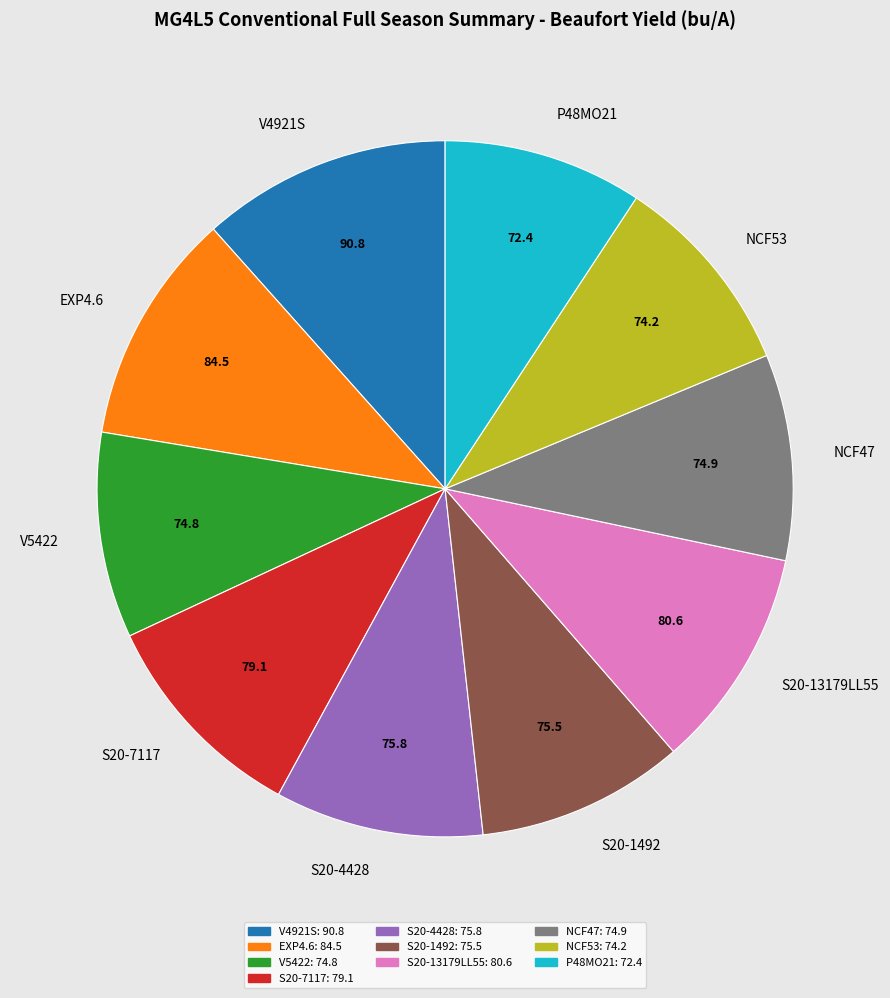

Is S20-7117 the majority of the pie?

No